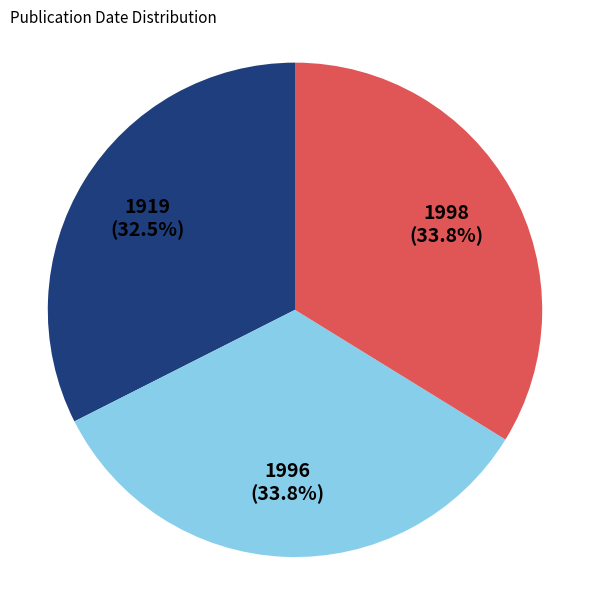

Count the number of slices in the pie.

3